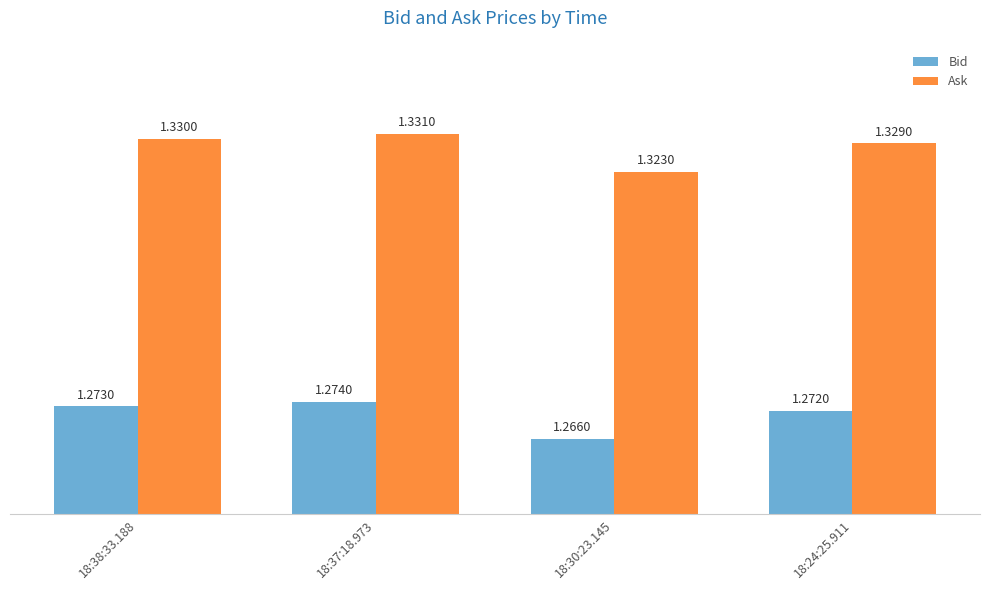

How many bars are there in each group?

2